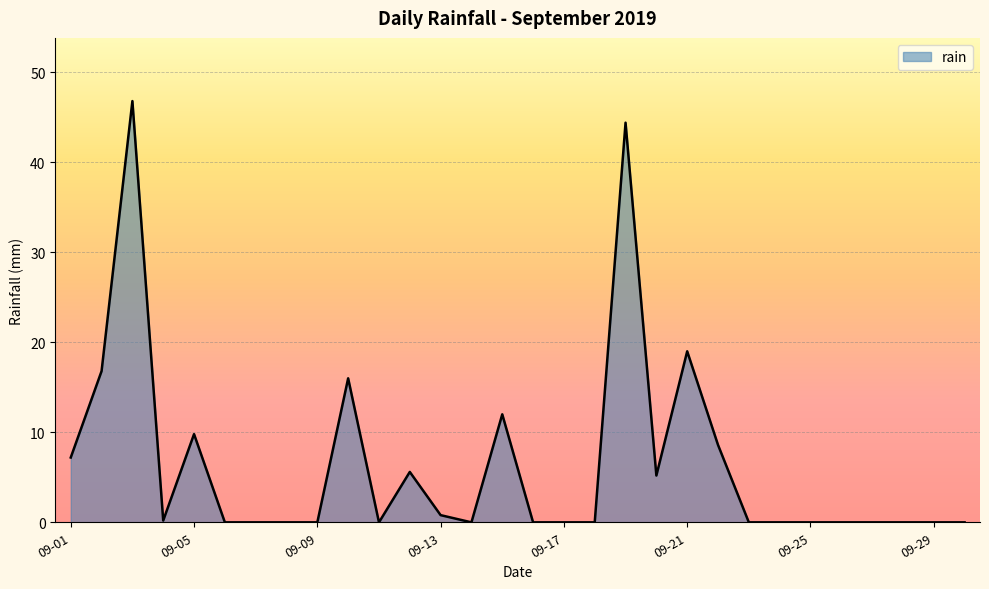

What is the maximum value shown in the chart?

46.8